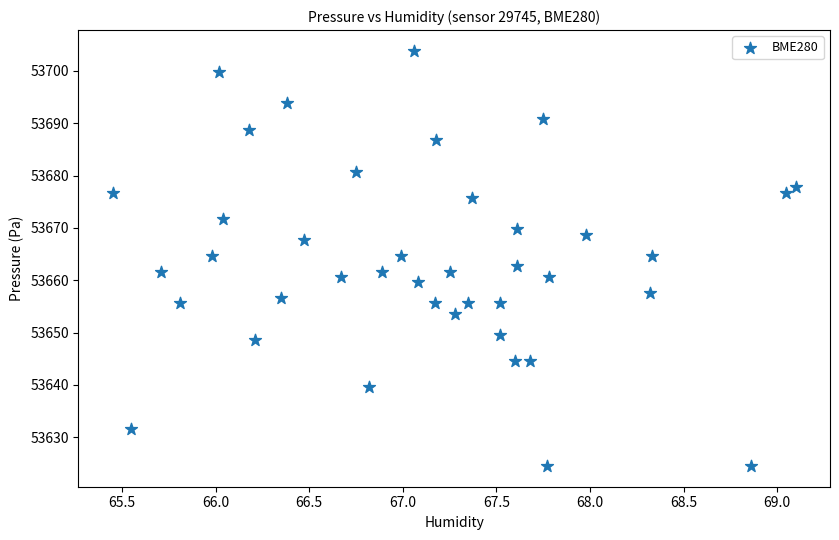

What is the range of X values (max minus min)?

3.6